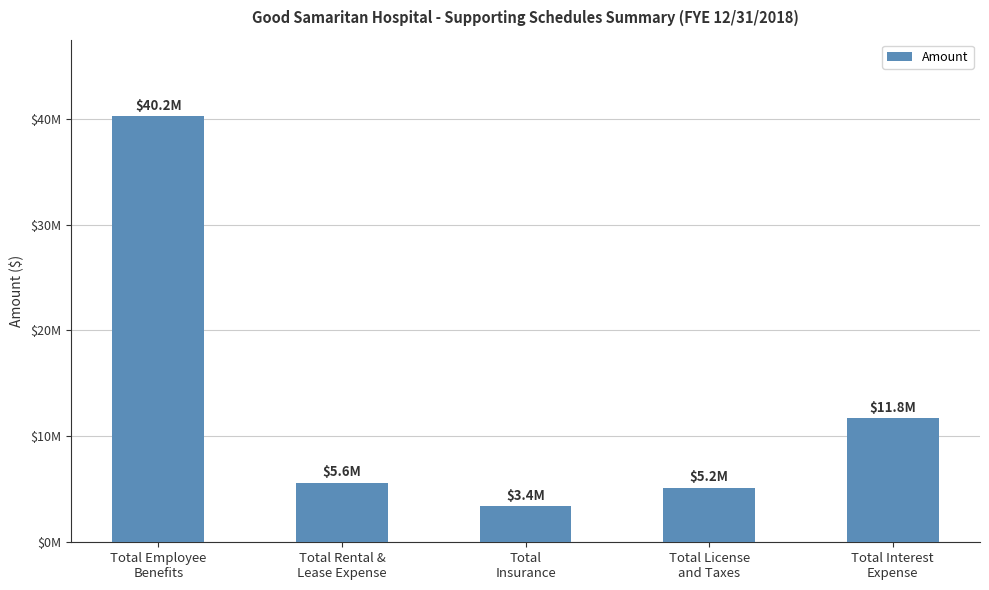

Does the chart contain any negative values?

No